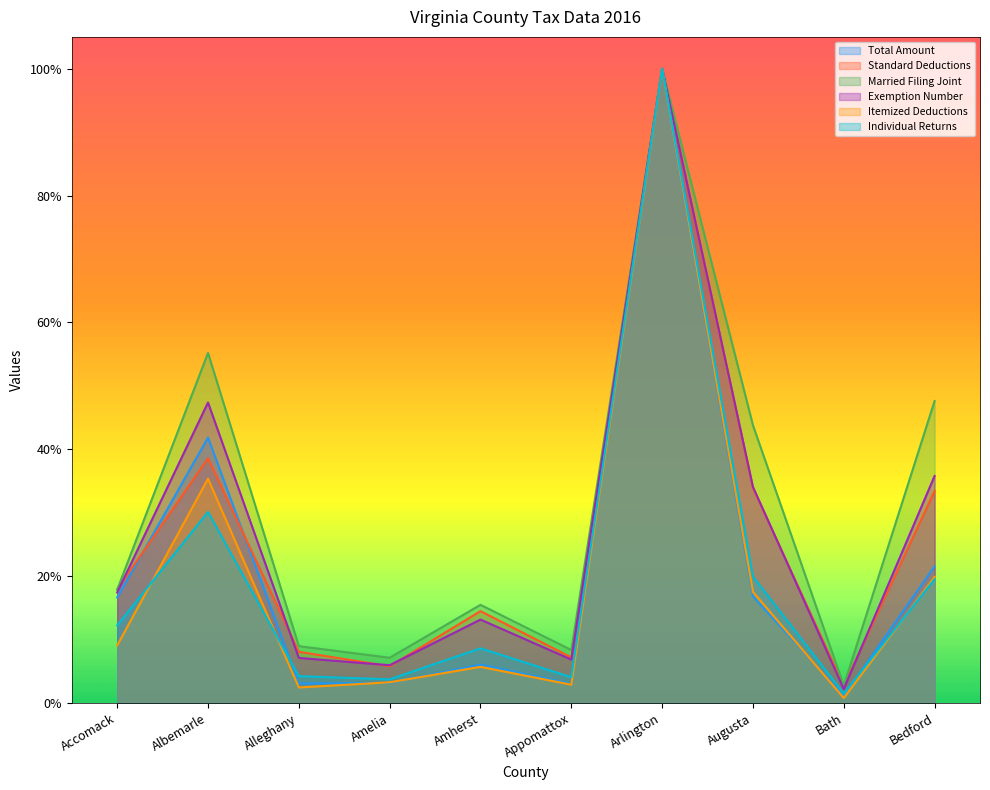

How many lines are shown in the chart?

6